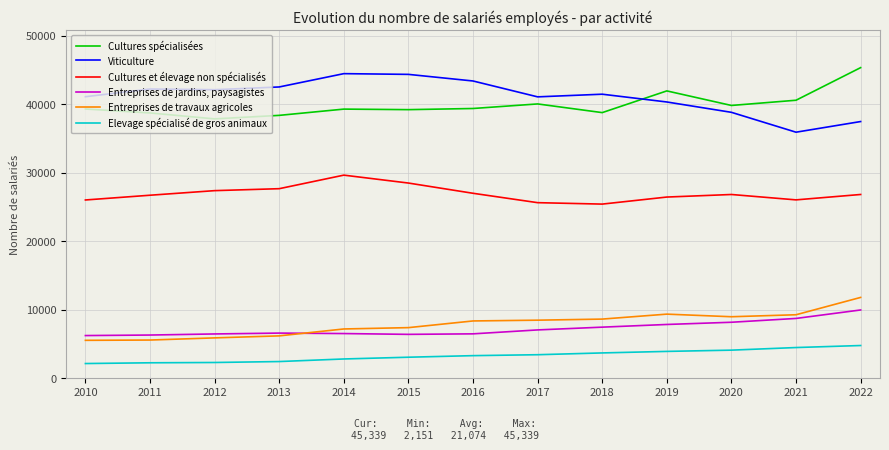

At how many categories does at least one series exceed 4900?

13